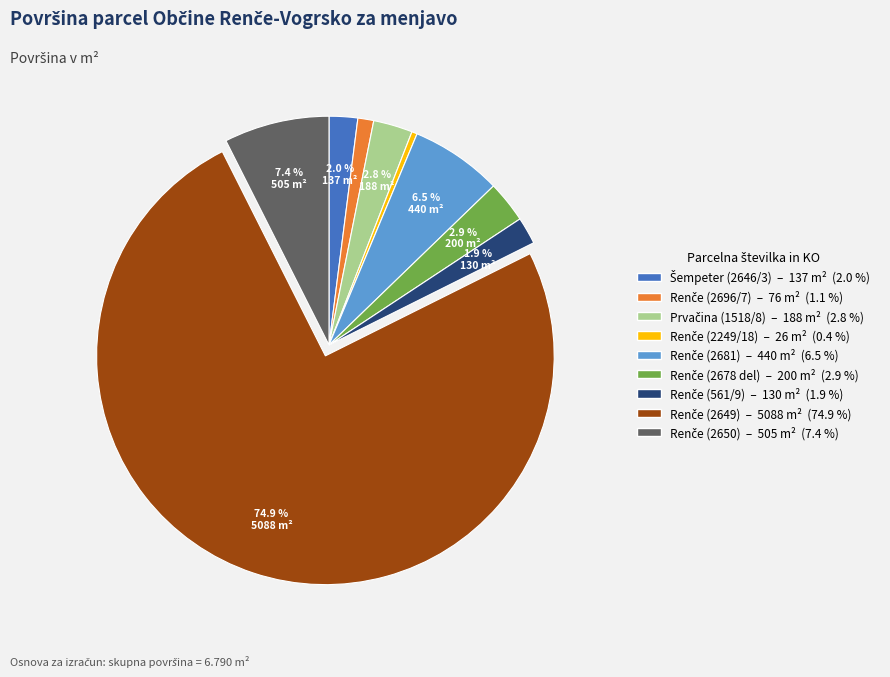

Is there any slice that represents more than half of the pie?

Yes